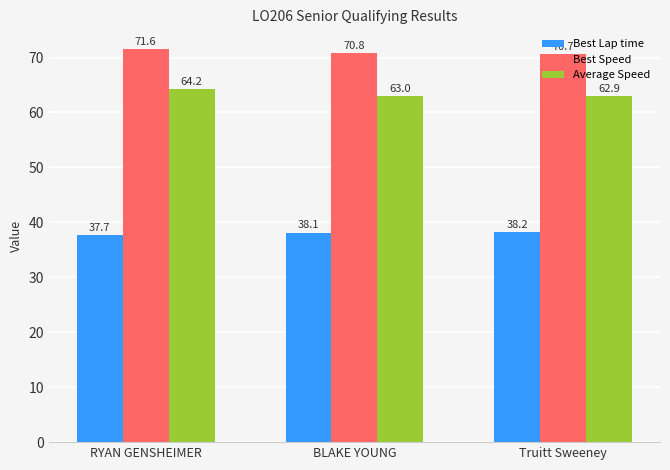

How many bars are there in each group?

3